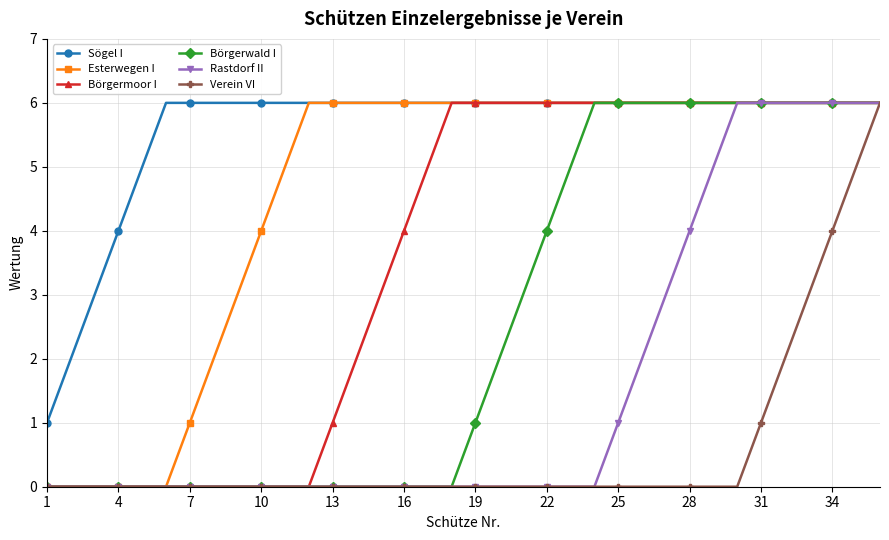

Which series has the largest total across all categories?

Sögel I